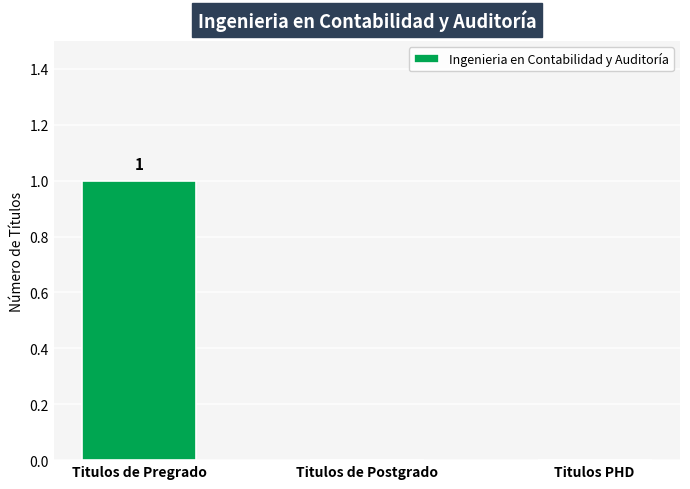

Between Titulos de Pregrado and Titulos PHD, which is larger?

Titulos de Pregrado